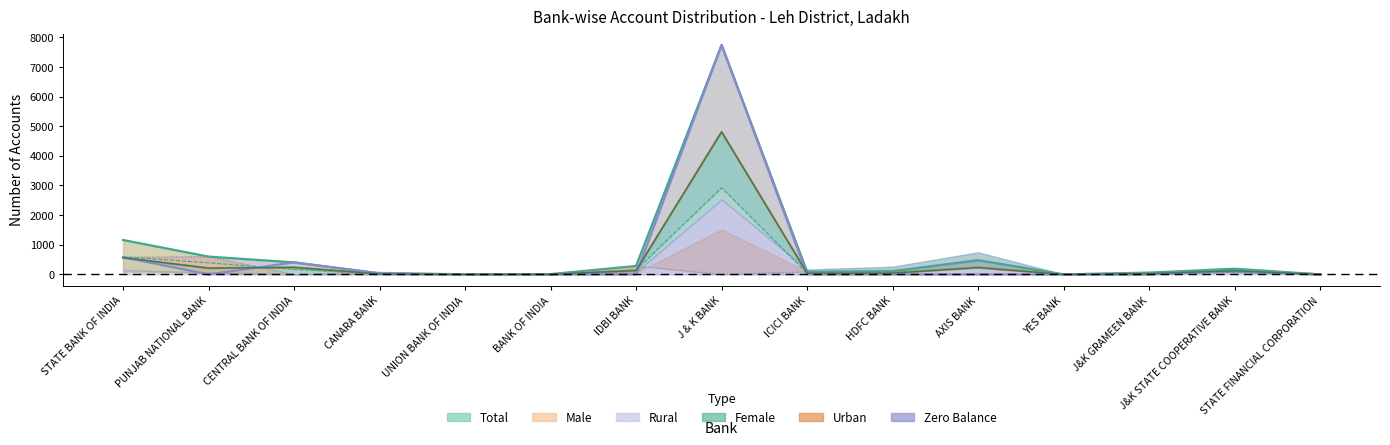

What position from the right is STATE BANK OF INDIA?

15